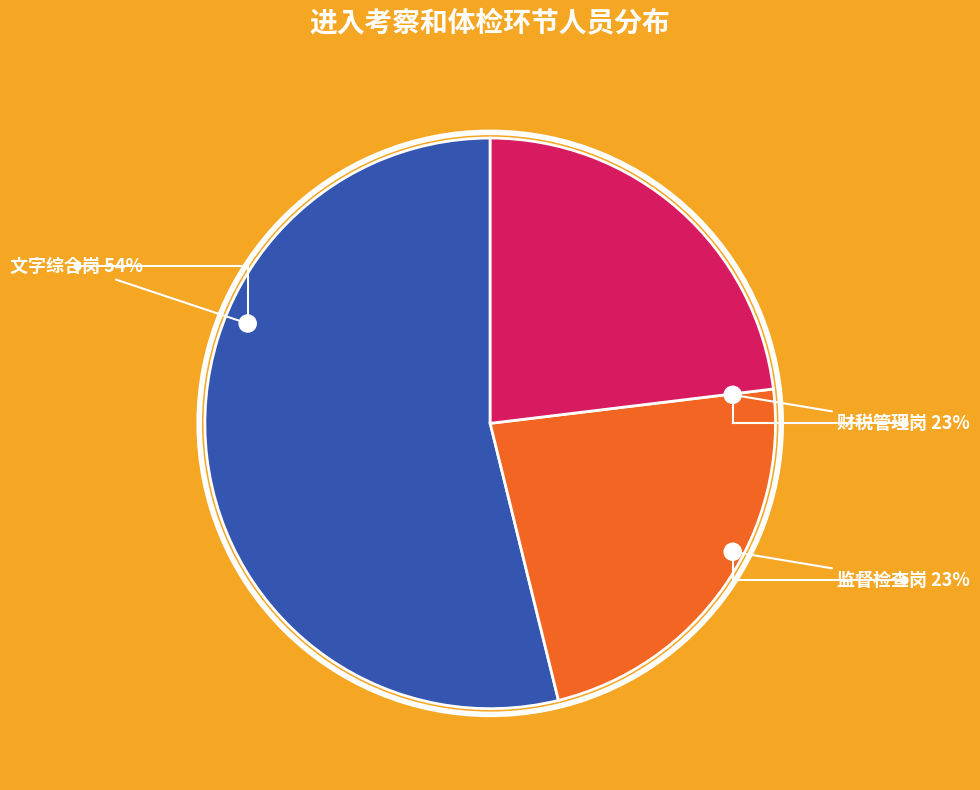

To the nearest percent, what portion does 财税管理岗 represent?

23%